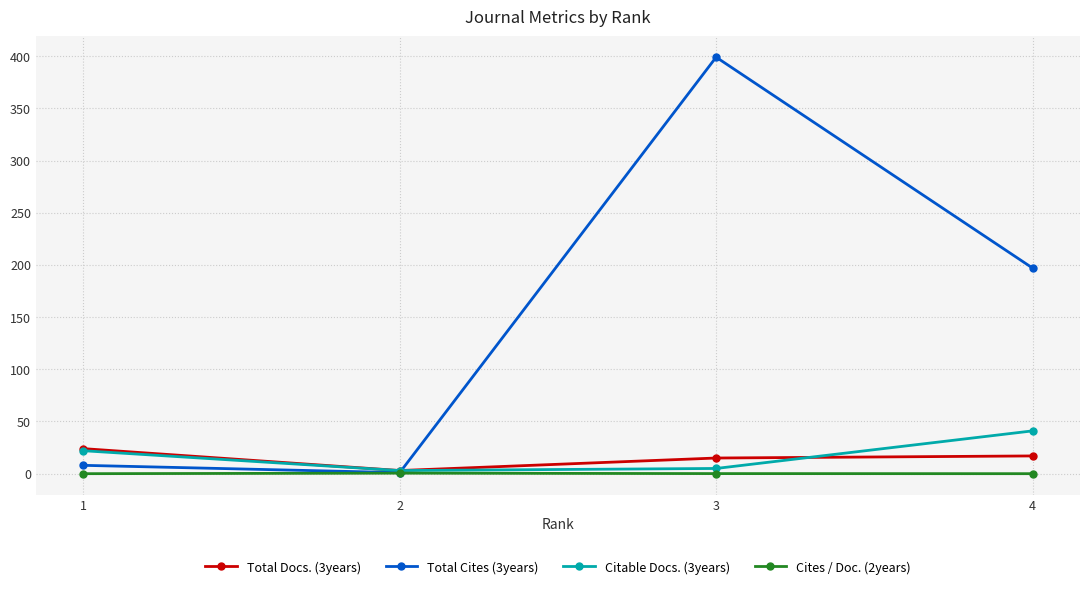

What is the difference between the maximum and minimum values in the Total Docs. (3years) series?

21.0